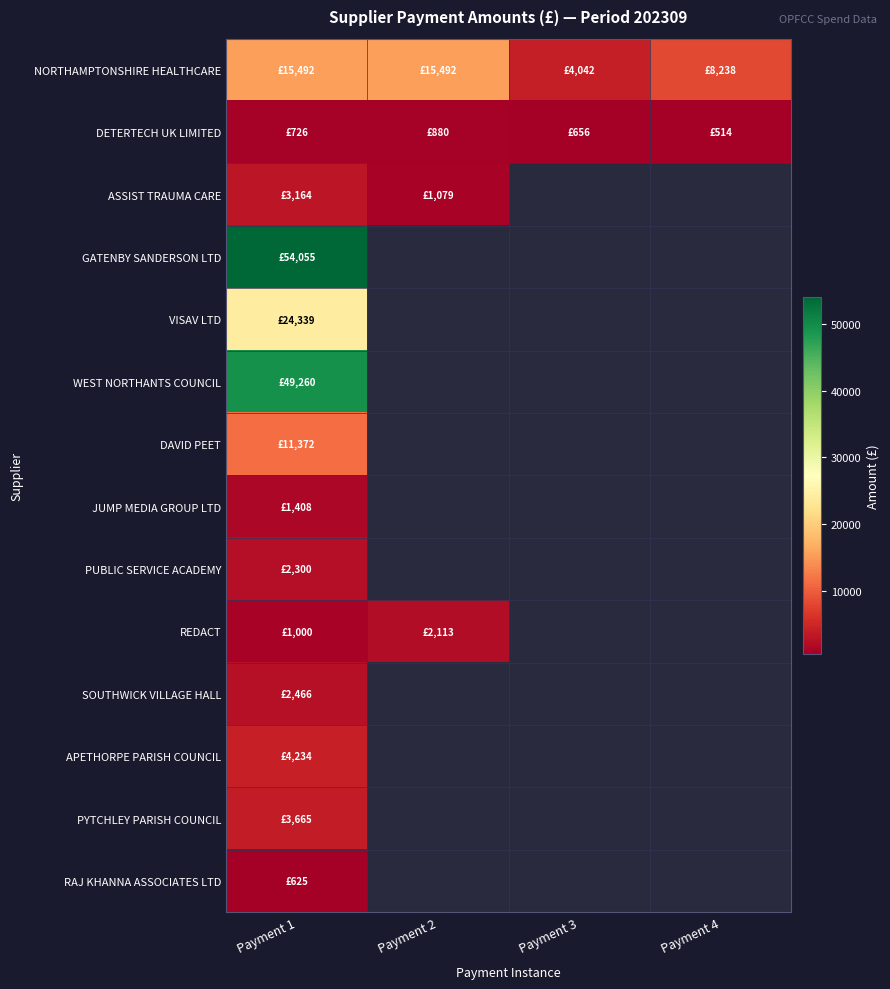

What is the smallest value displayed?

513.7